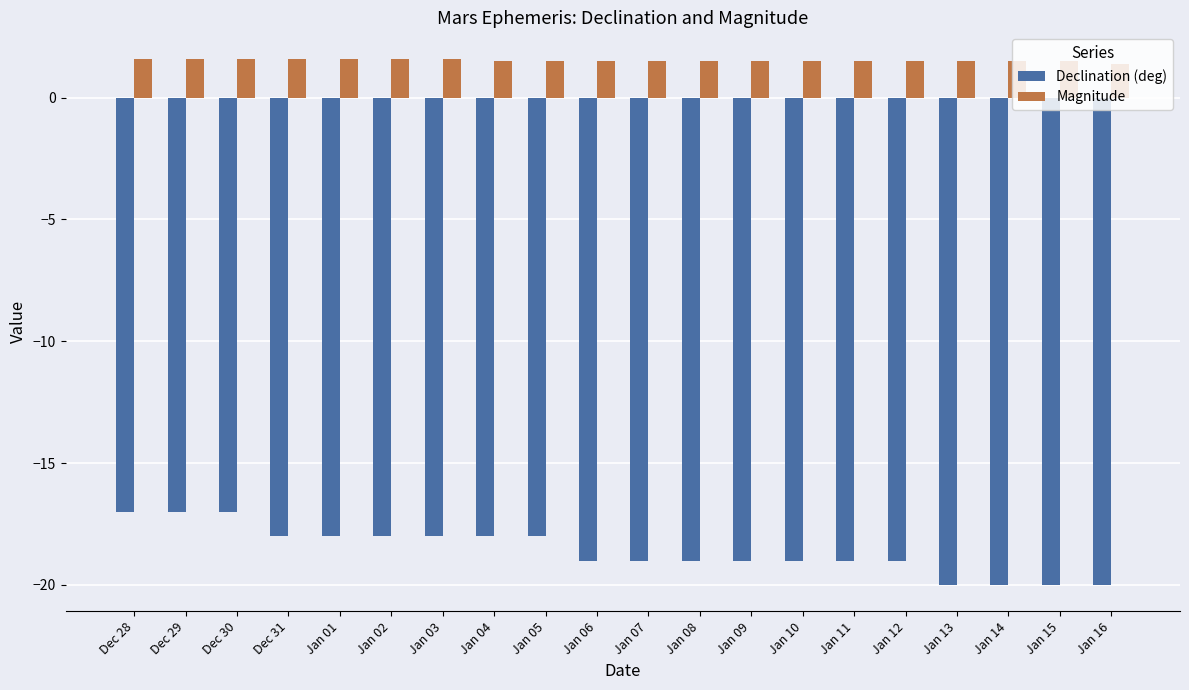

What is the label of the 17th bar from the right?

Dec 31